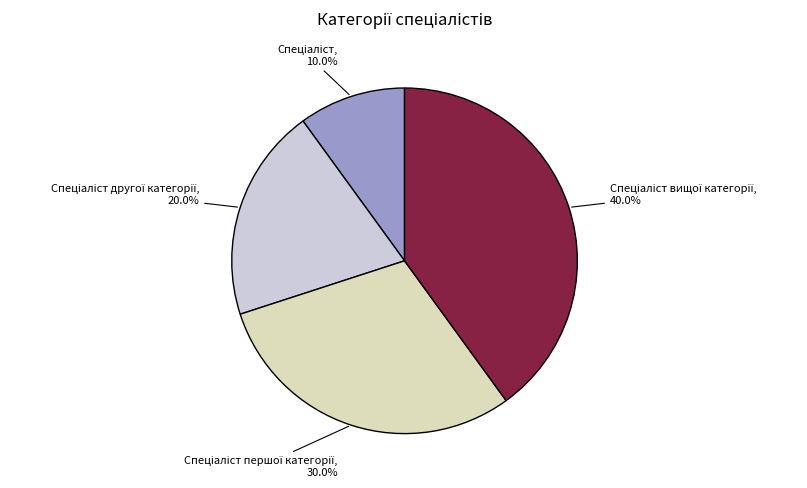

Does any single category account for the majority?

No